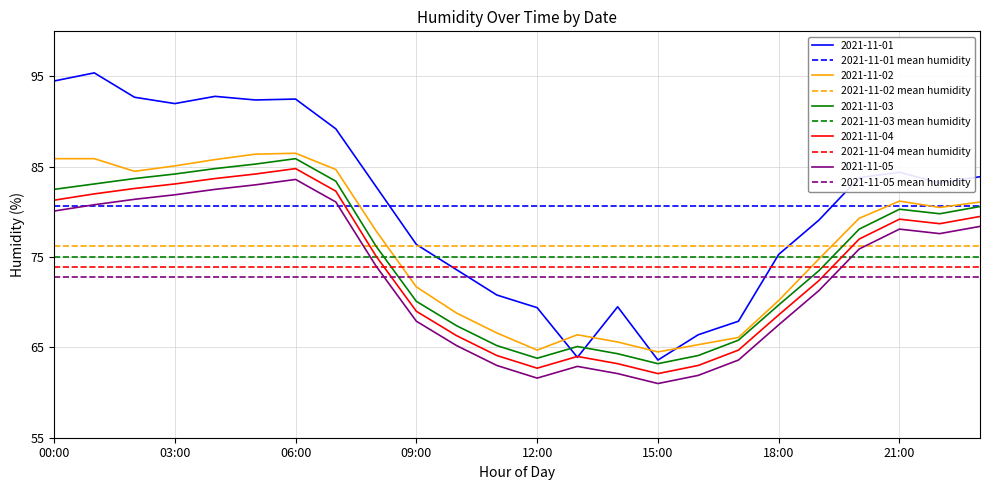

What is the lowest value of the 2021-11-02 mean humidity series?

76.2